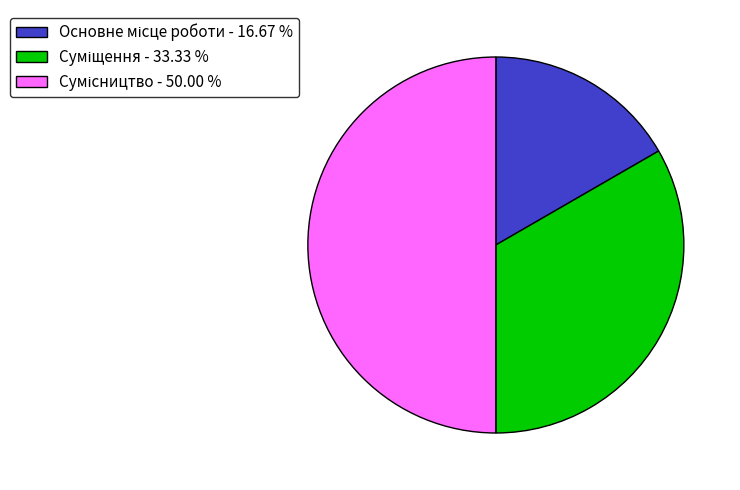

Is it true that Основне місце роботи is 30% of the pie?

False